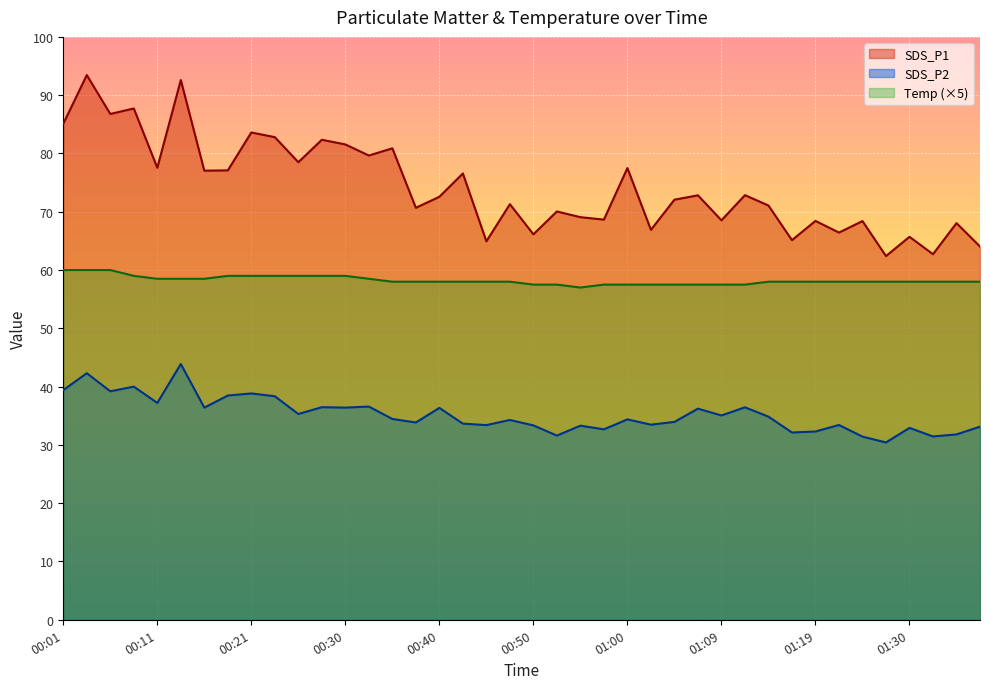

In SDS_P1, how many points are lower than both neighbors (excluding endpoints)?

15